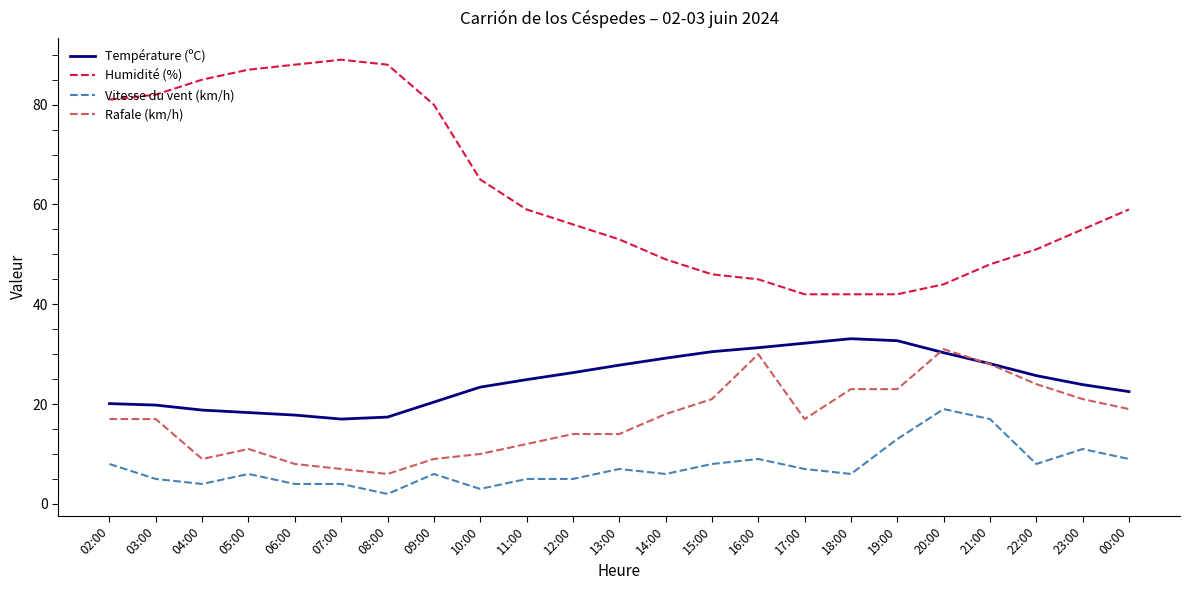

Which series has the widest spread of values?

Humidité (%)